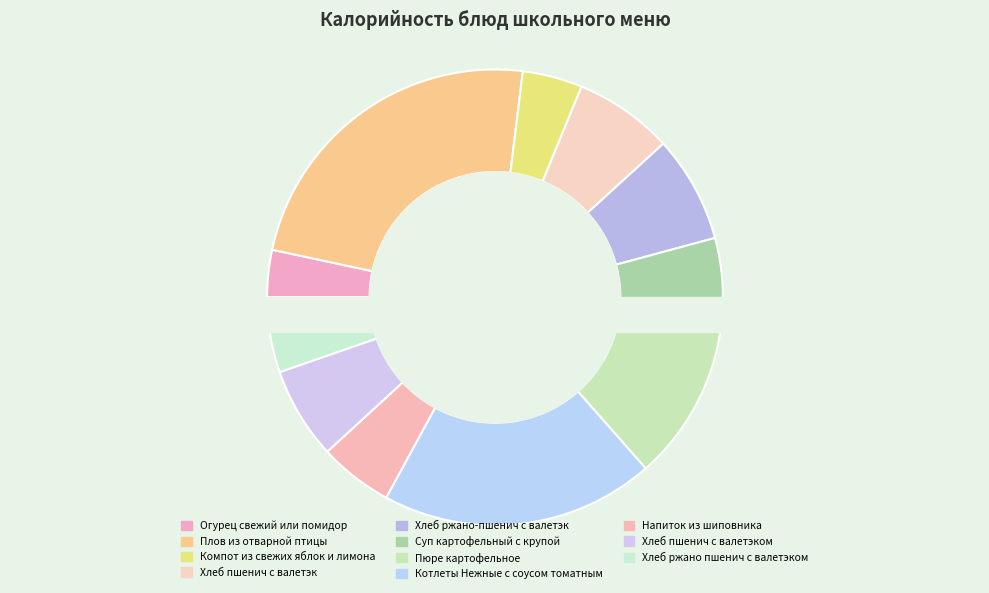

Do Огурец свежий или помидор and Котлеты Нежные с соусом томатным together represent more than half of the pie?

No